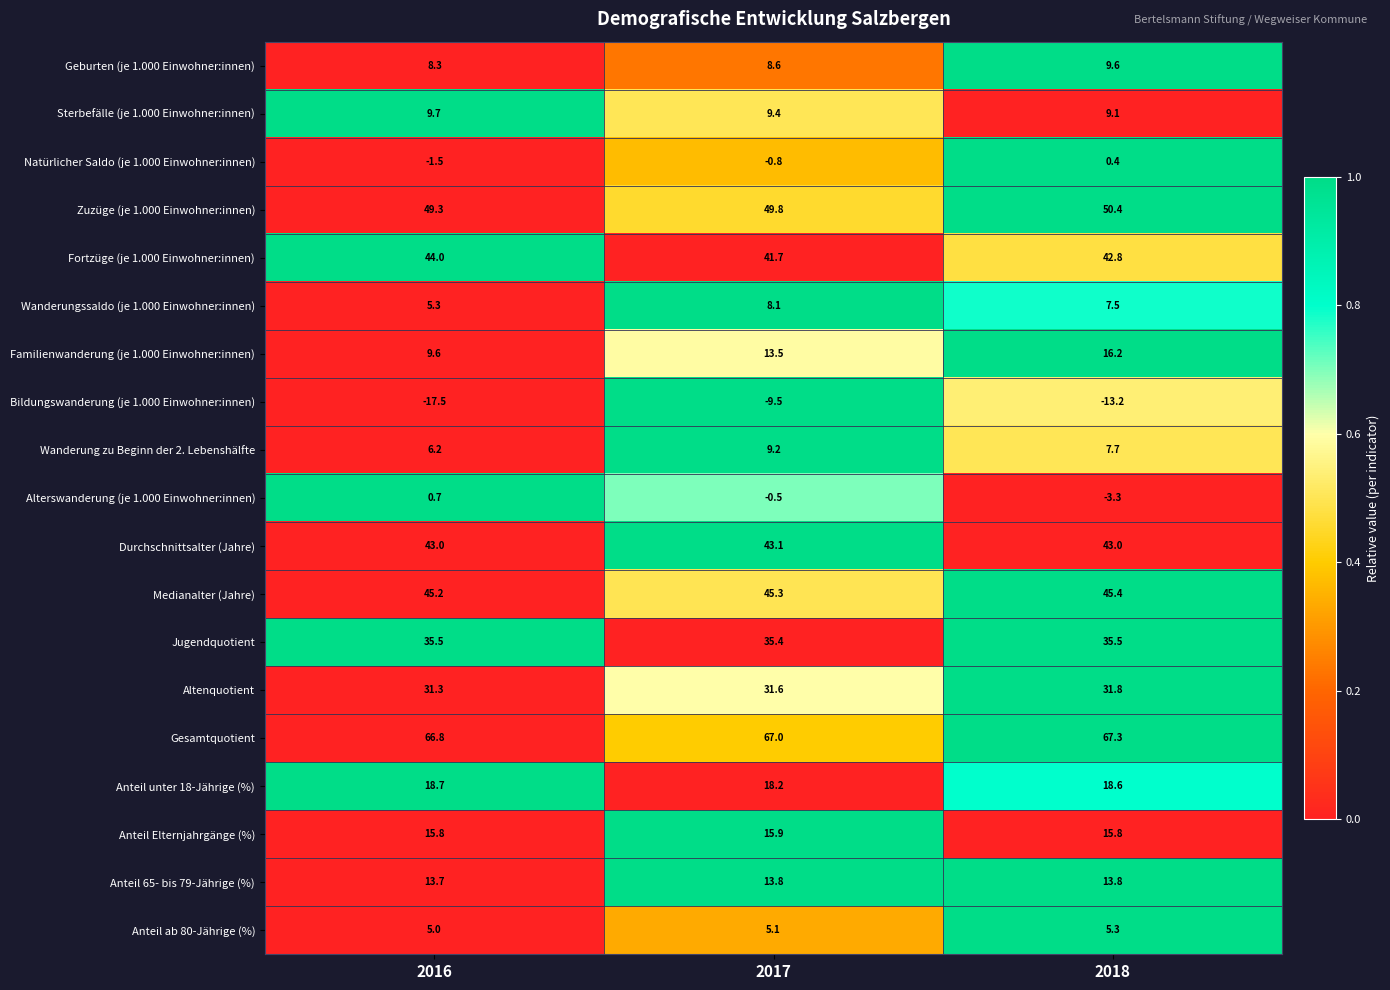

Which series has the widest spread of values?

Bildungswanderung (je 1.000 Einwohner:innen)